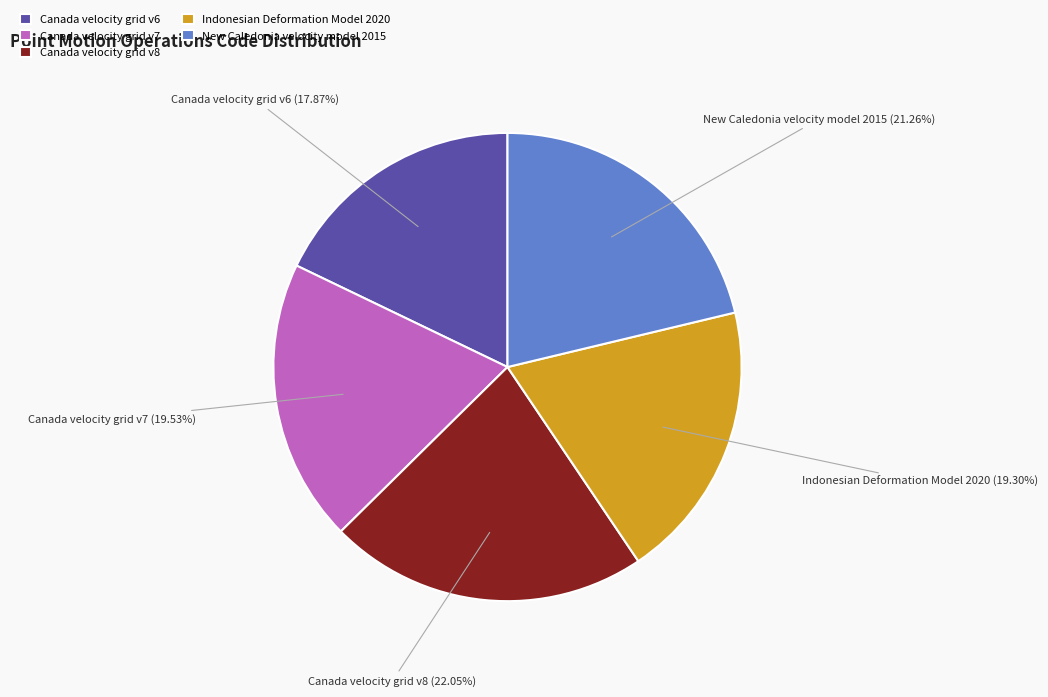

What portion of the pie excludes Indonesian Deformation Model 2020?

80.7%